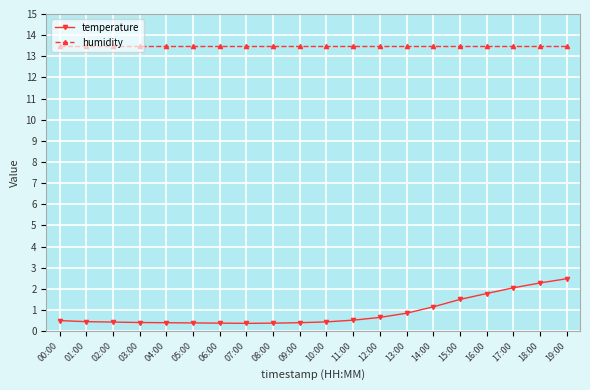

True or false: temperature and humidity cross at least once.

False